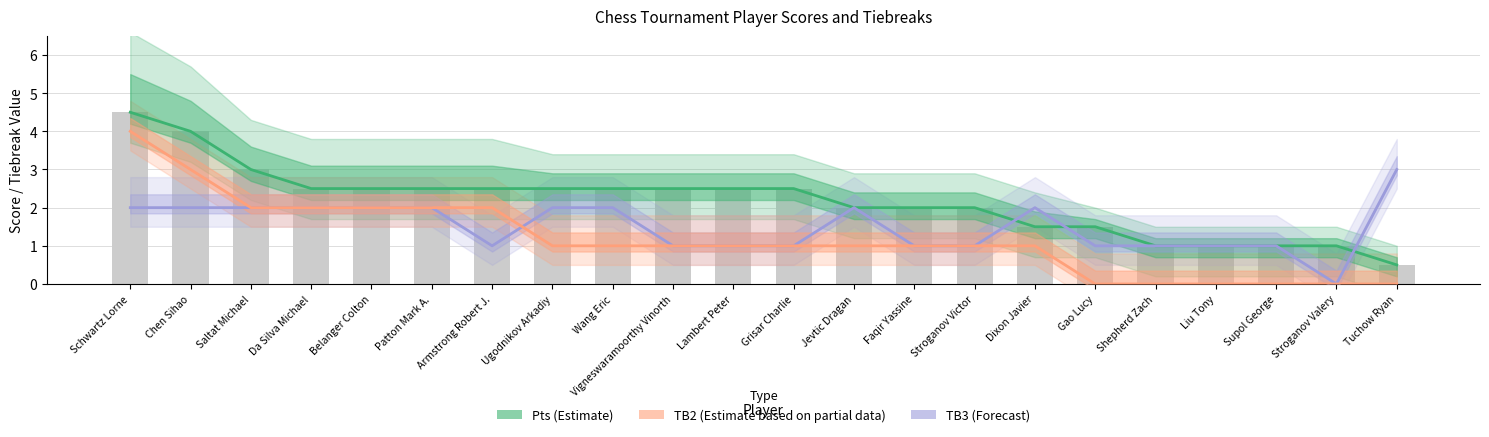

What is the label of the 12th bar from the left?

Grisar Charlie